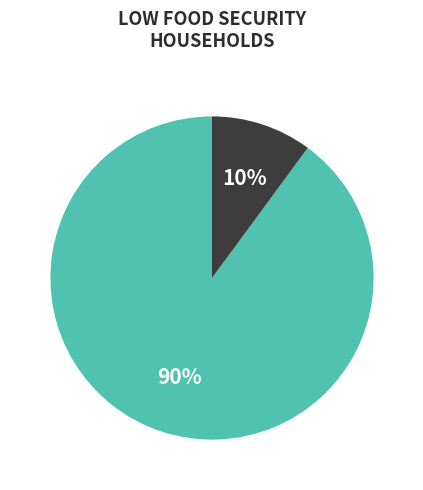

Does any single category account for the majority?

Yes